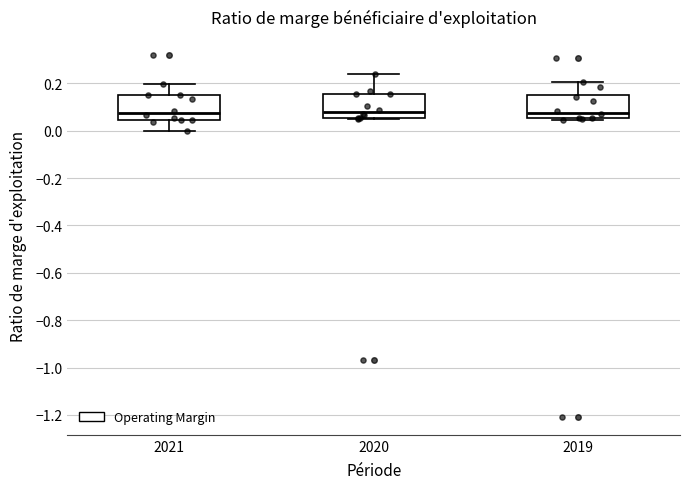

Reading left to right, transcribe this box plot: for each box, give where its median line is, the range the box spans, and where its two whiskers end, as read against the y-axis. The values are not printed on the chart, so give them approximately, as read against the axis.

2021: median 0.08, box 0.04 to 0.14, whiskers 0.00 to 0.20
2020: median 0.08, box 0.06 to 0.16, whiskers 0.04 to 0.24
2019: median 0.08, box 0.06 to 0.16, whiskers 0.04 to 0.20